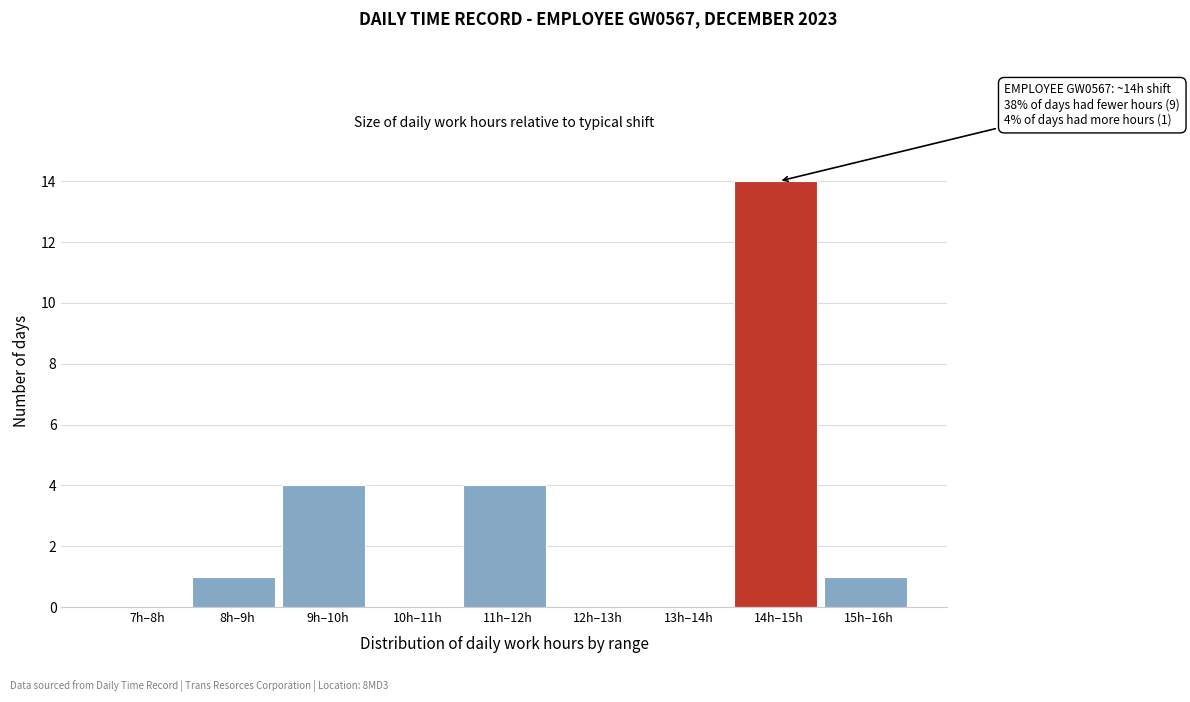

Is it true that the value at 9h–10h is 4?

True